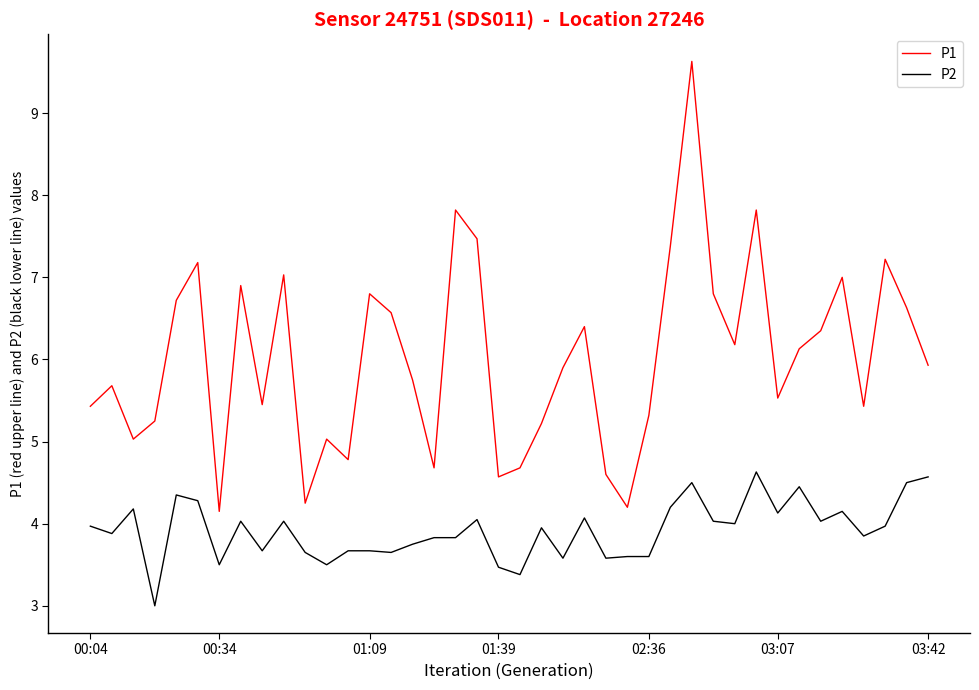

How many values in the P1 series exceed 5?

32